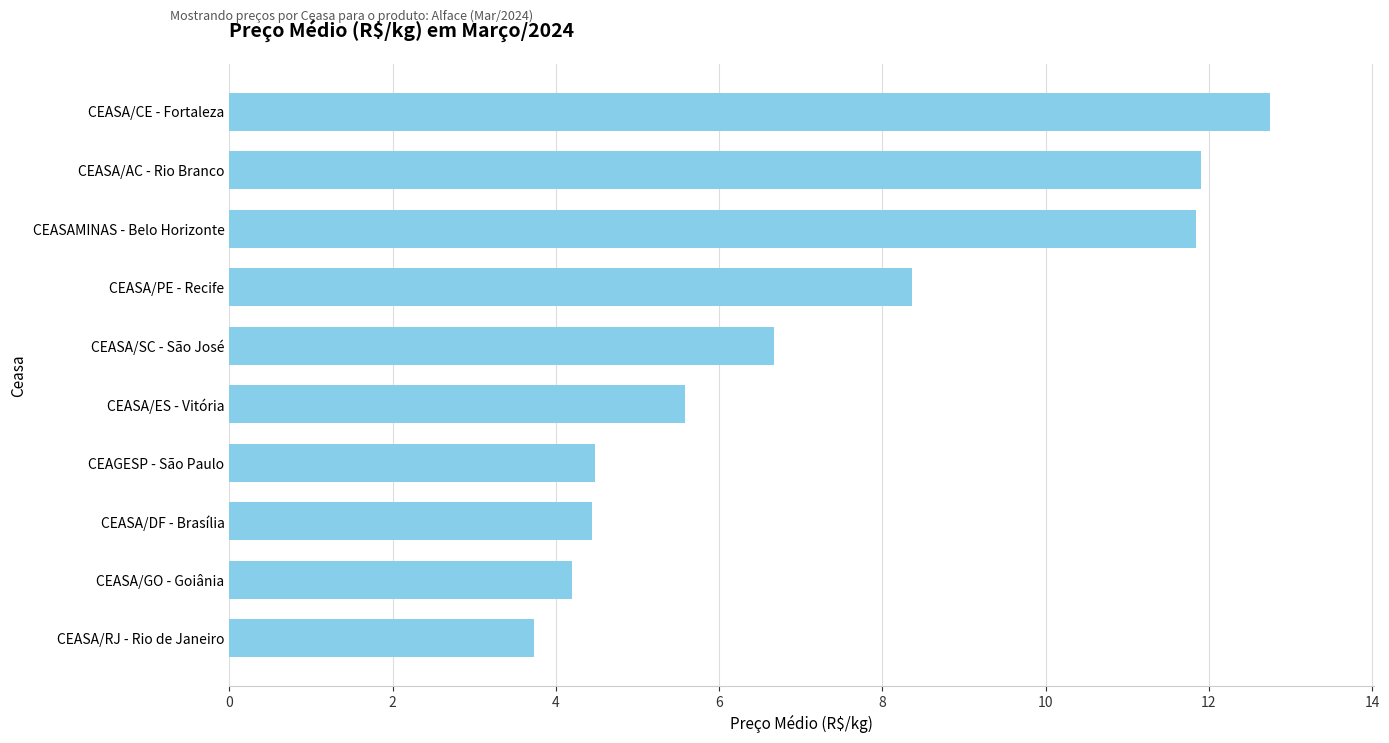

Where is the data nearest to the value 8?

CEASA/PE - Recife